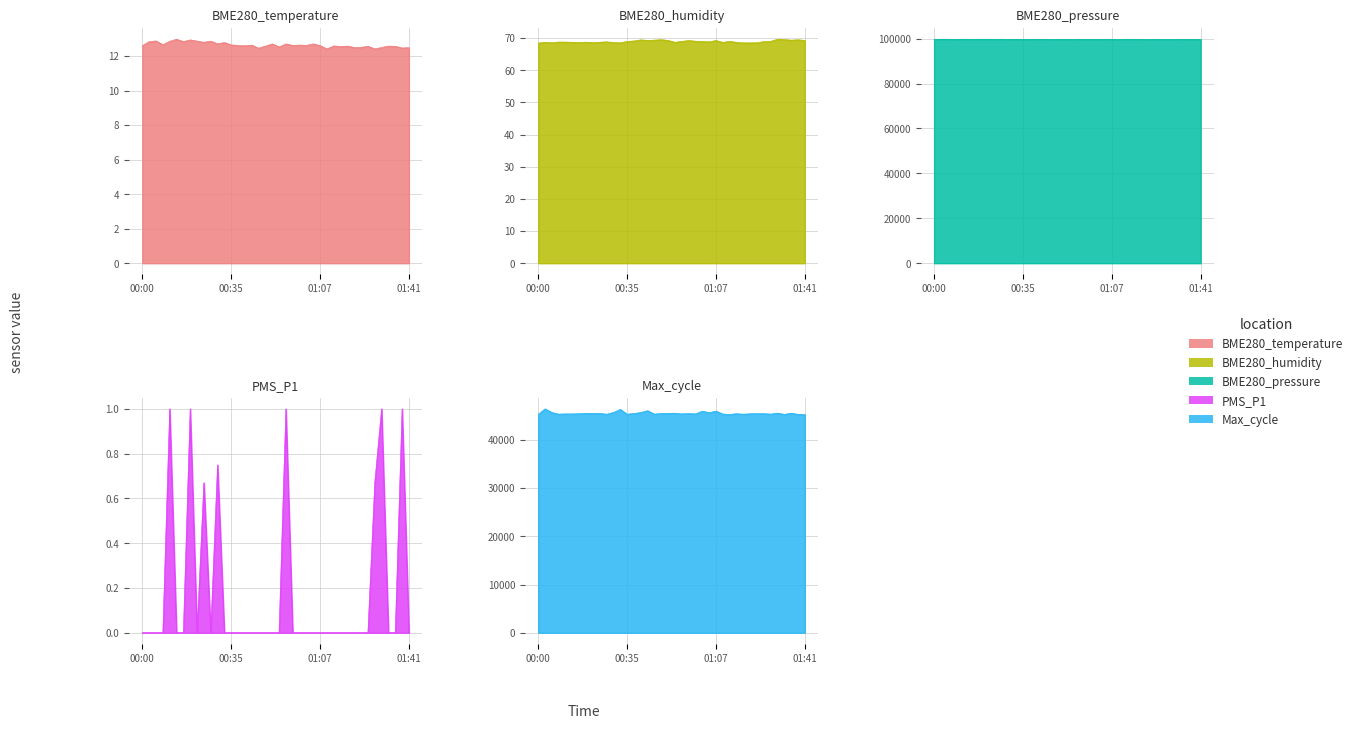

What position from the right is 01:32?

5